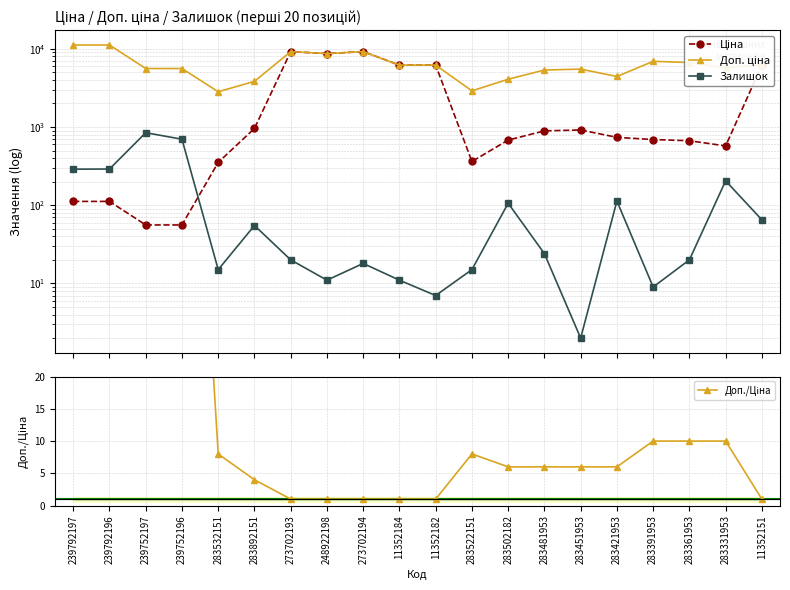

Which category has the lowest value in the Доп. ціна series?

283532151